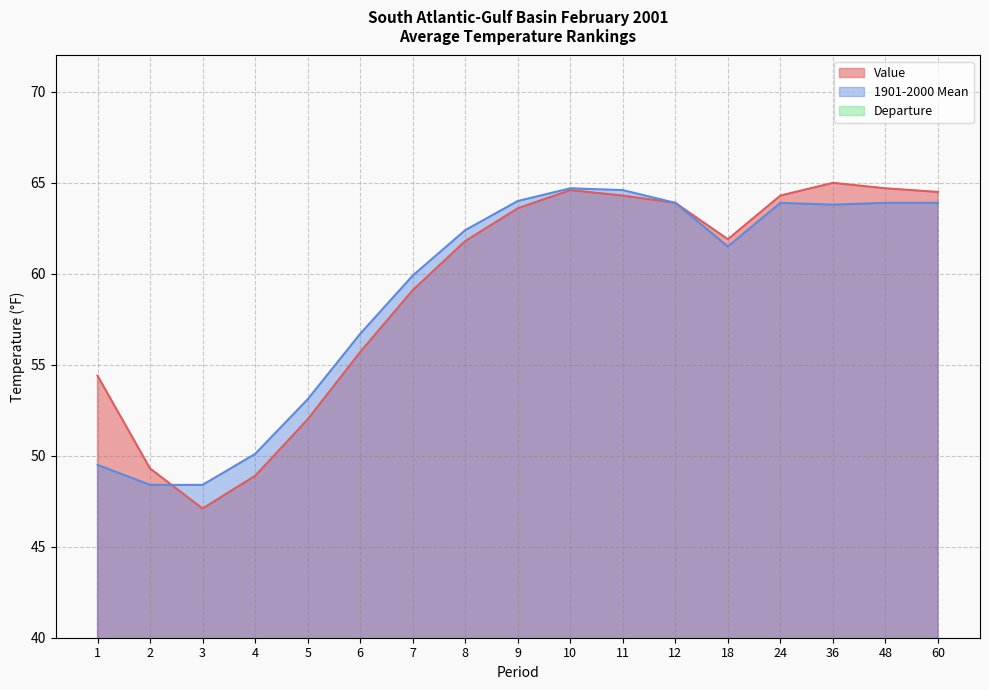

Is it true that Departure equals -1.0 at 6?

True